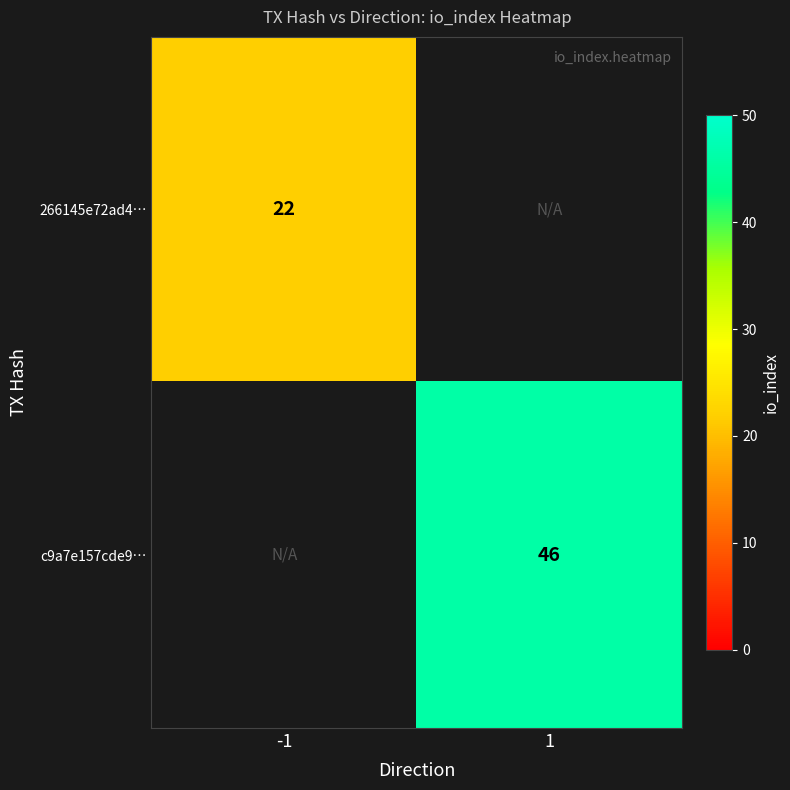

Which has a higher value, 1 or -1?

-1